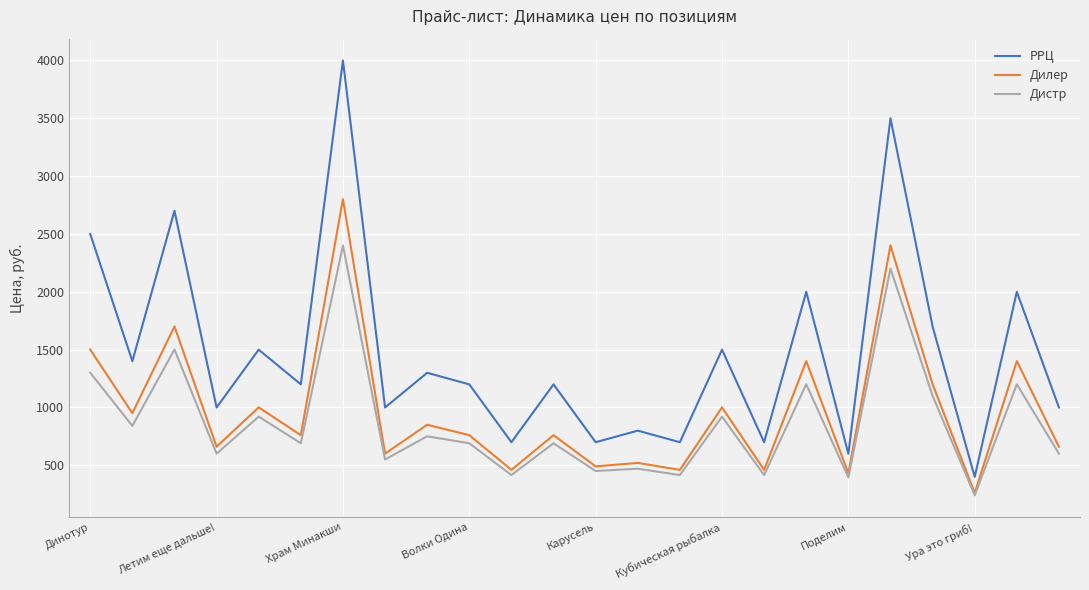

Which series has the largest range (max minus min)?

РРЦ